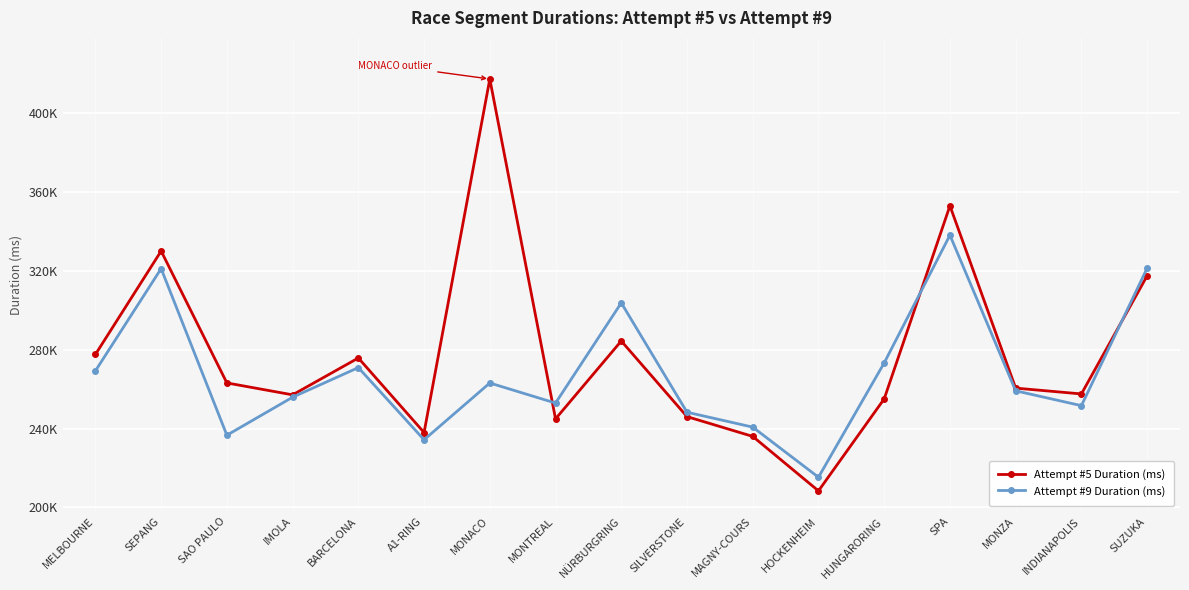

Rank the categories by Attempt #9 Duration (ms) value from lowest to highest.

HOCKENHEIM, A1-RING, SAO PAULO, MAGNY-COURS, SILVERSTONE, INDIANAPOLIS, MONTREAL, IMOLA, MONZA, MONACO, MELBOURNE, BARCELONA, HUNGARORING, NÜRBURGRING, SEPANG, SUZUKA, SPA